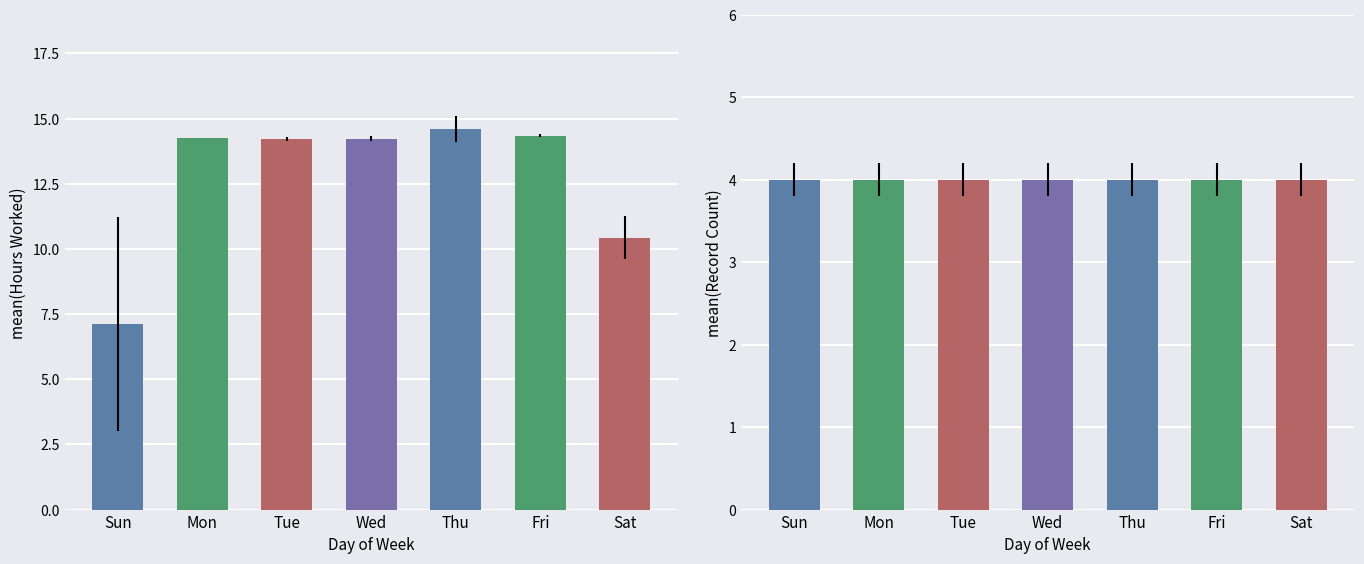

Which category has the lowest value across all series?

Sun